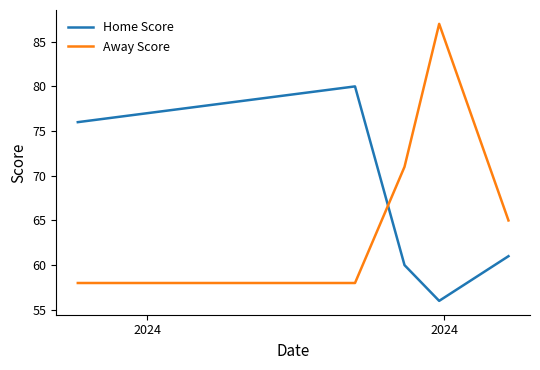

What is the difference between the maximum and minimum values in the Home Score series?

24